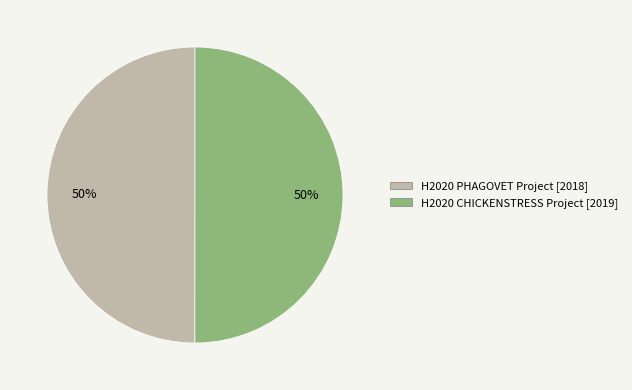

What percentage is the H2020 PHAGOVET Project [2018] slice, to the nearest percent?

50%